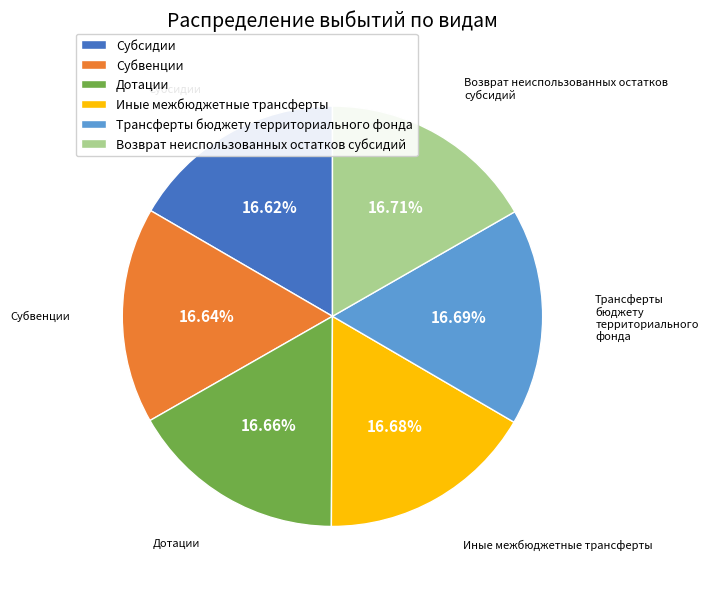

What percentage is the Субсидии slice, to the nearest percent?

17%